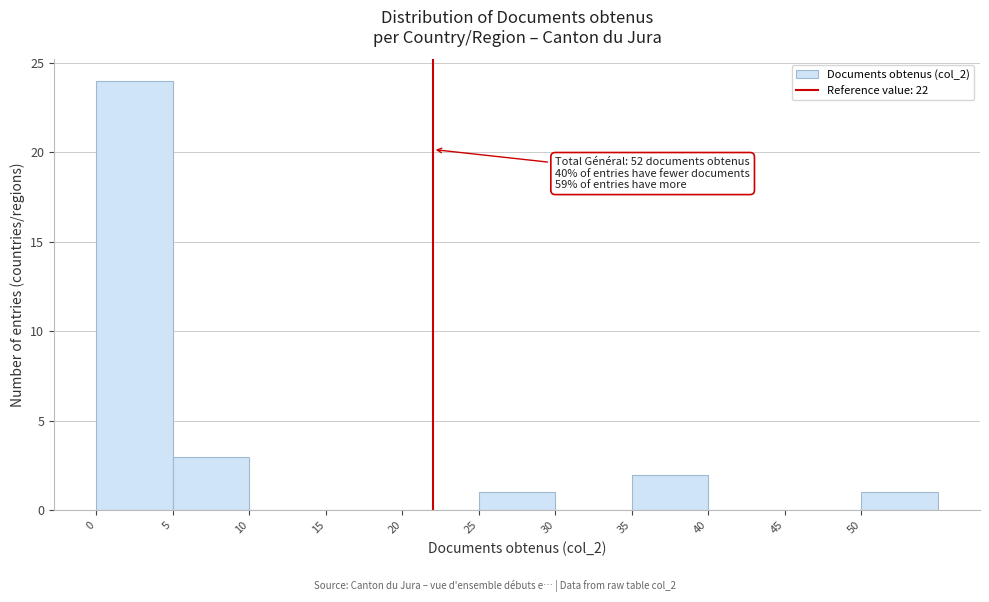

Which range on the x-axis has the tallest bar?

0 to 5